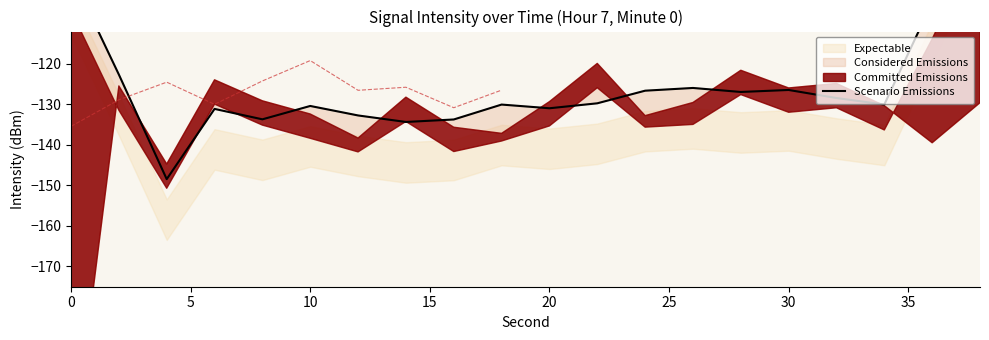

Reading left to right, what are all the values shown in this chart?

-97.8	-122.6	-148.4	-131.1	-133.7	-130.4	-132.7	-134.3	-133.7	-130.0	-130.9	-129.7	-126.6	-125.9	-126.9	-126.4	-128.4	-130.0	-104.8	-79.9